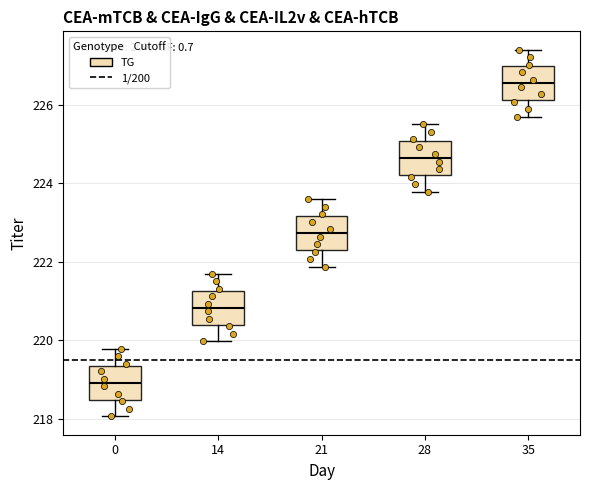

Reading left to right, transcribe this box plot: for each box, give where its median line is, the range the box spans, and where its two whiskers end, as read against the y-axis. The values are not printed on the chart, so give them approximately, as read against the axis.

0: median 219.0, box 218.4 to 219.4, whiskers 218.0 to 219.8
14: median 220.8, box 220.4 to 221.2, whiskers 220.0 to 221.6
21: median 222.8, box 222.4 to 223.2, whiskers 221.8 to 223.6
28: median 224.6, box 224.2 to 225.0, whiskers 223.8 to 225.6
35: median 226.6, box 226.2 to 227.0, whiskers 225.6 to 227.4